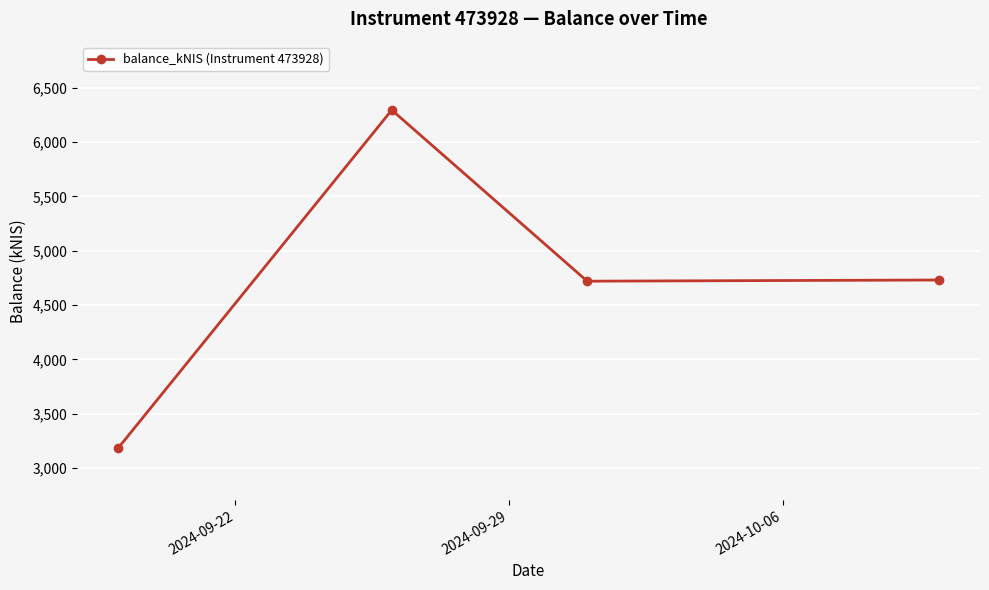

What is the maximum value shown in the chart?

6295.8